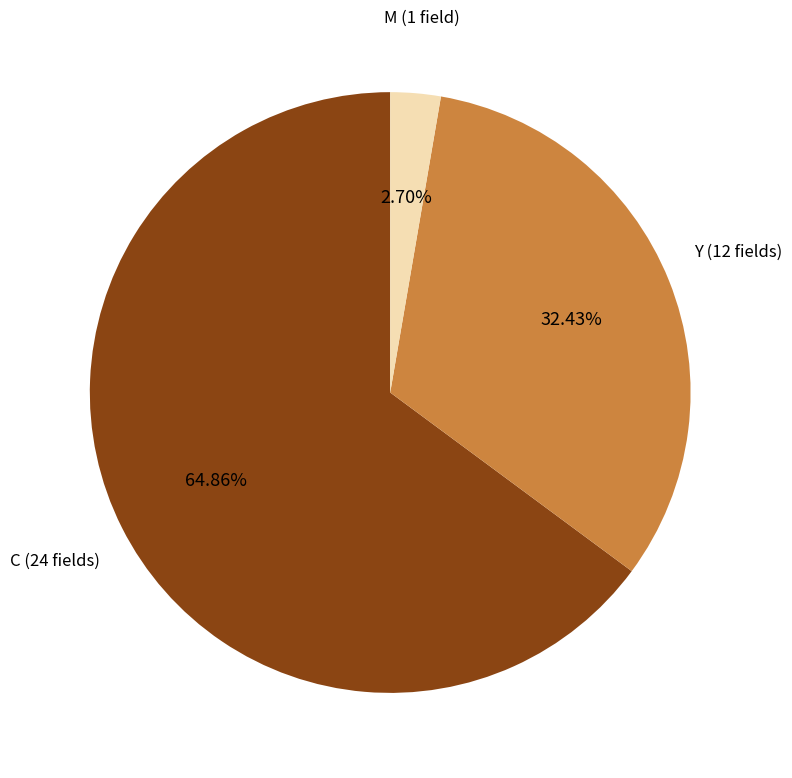

Which slice is the smallest?

M (1 field)